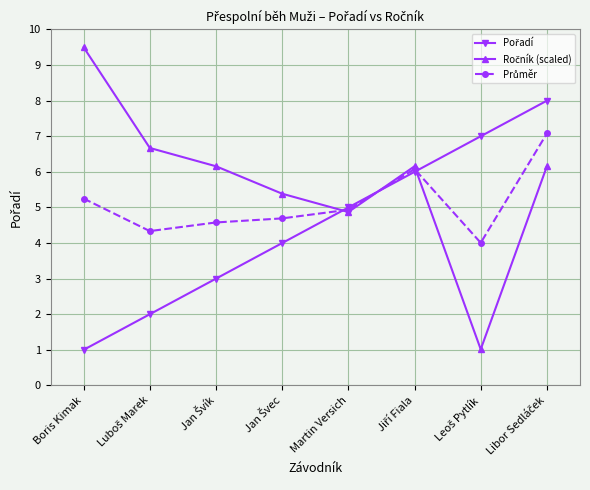

What is the total value across all series at Boris Kimak?

15.8